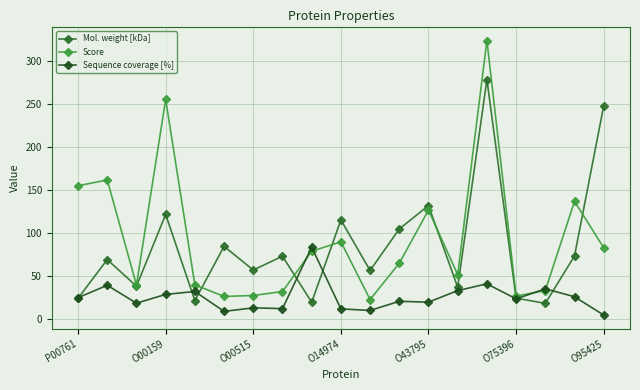

Which series has the largest total across all categories?

Score